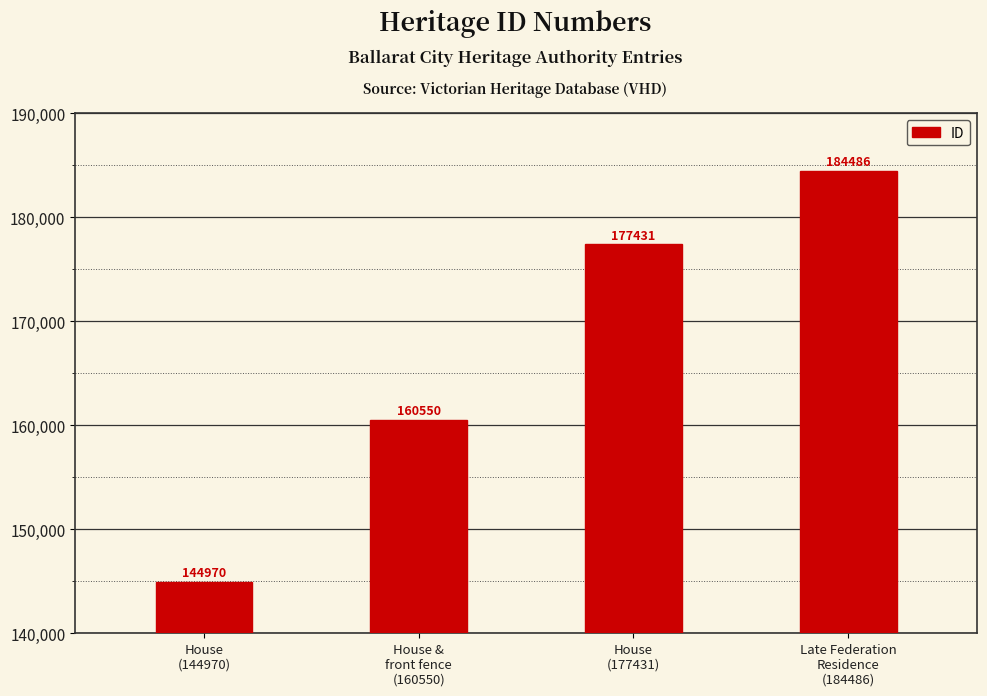

Which has a higher value, House &
front fence
(160550) or House
(177431)?

House
(177431)